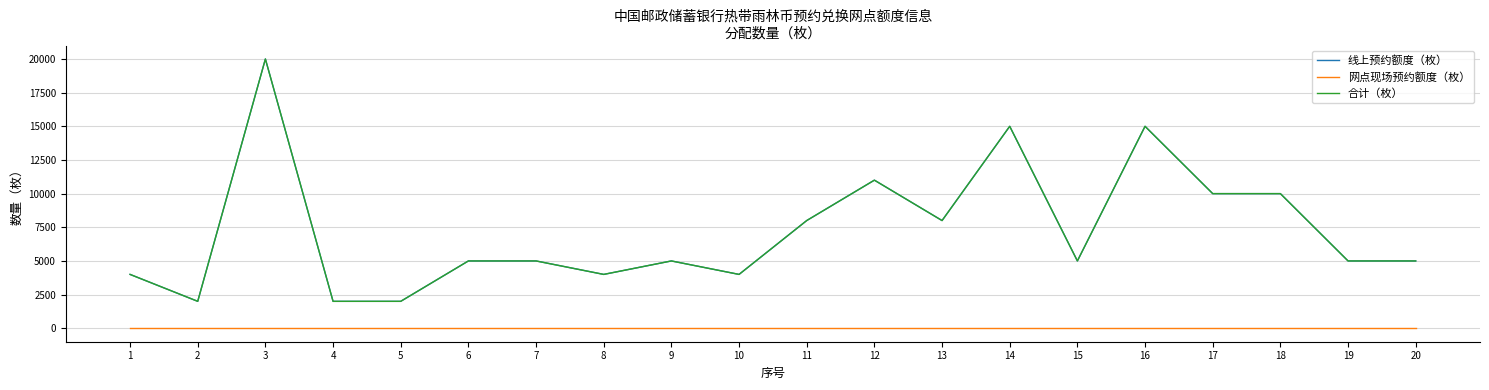

Where is 合计（枚） nearest to the value 11000?

12